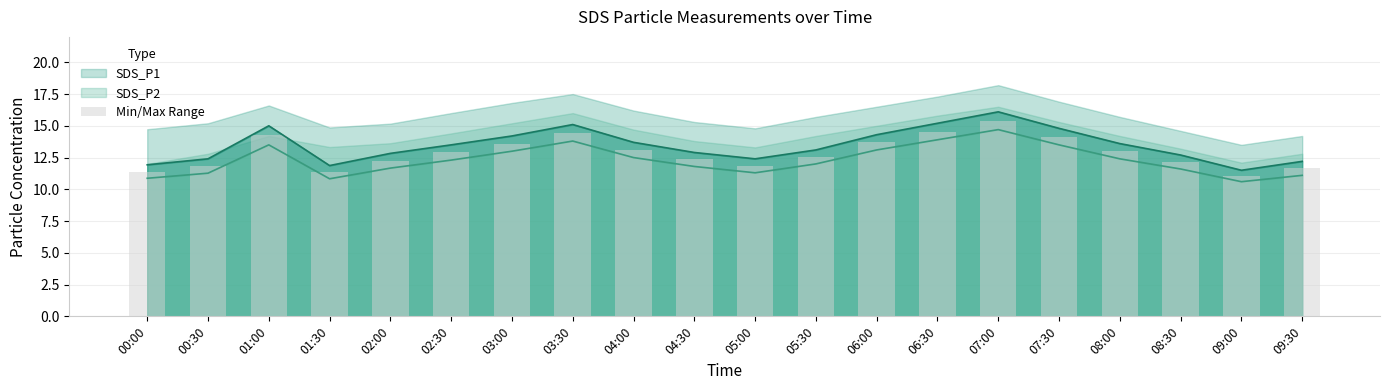

How many values exceed 12?

14